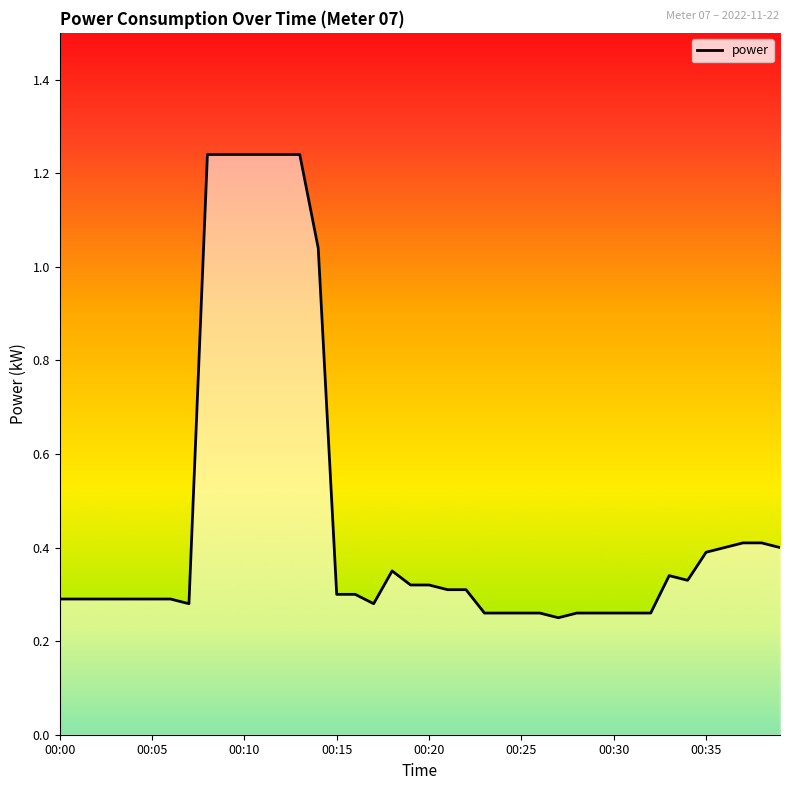

How many interior local peaks (higher than both neighbors) does the data have?

2